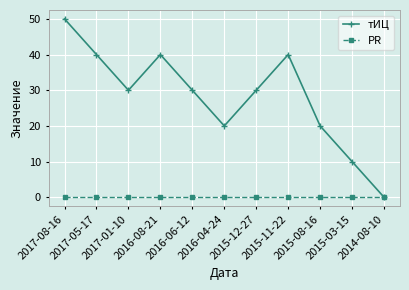

Rank the series at 2016-06-12 from lowest to highest value.

PR, тИЦ